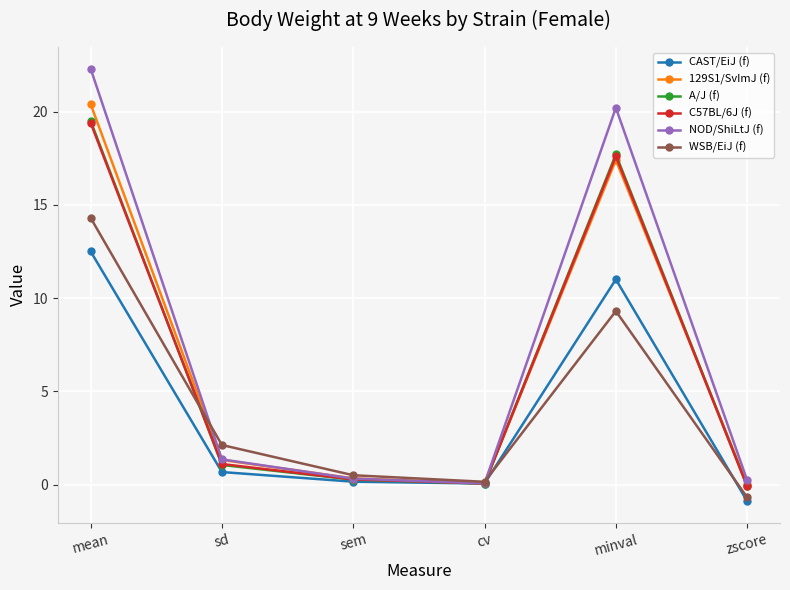

At which category is the sum across all series the highest?

mean